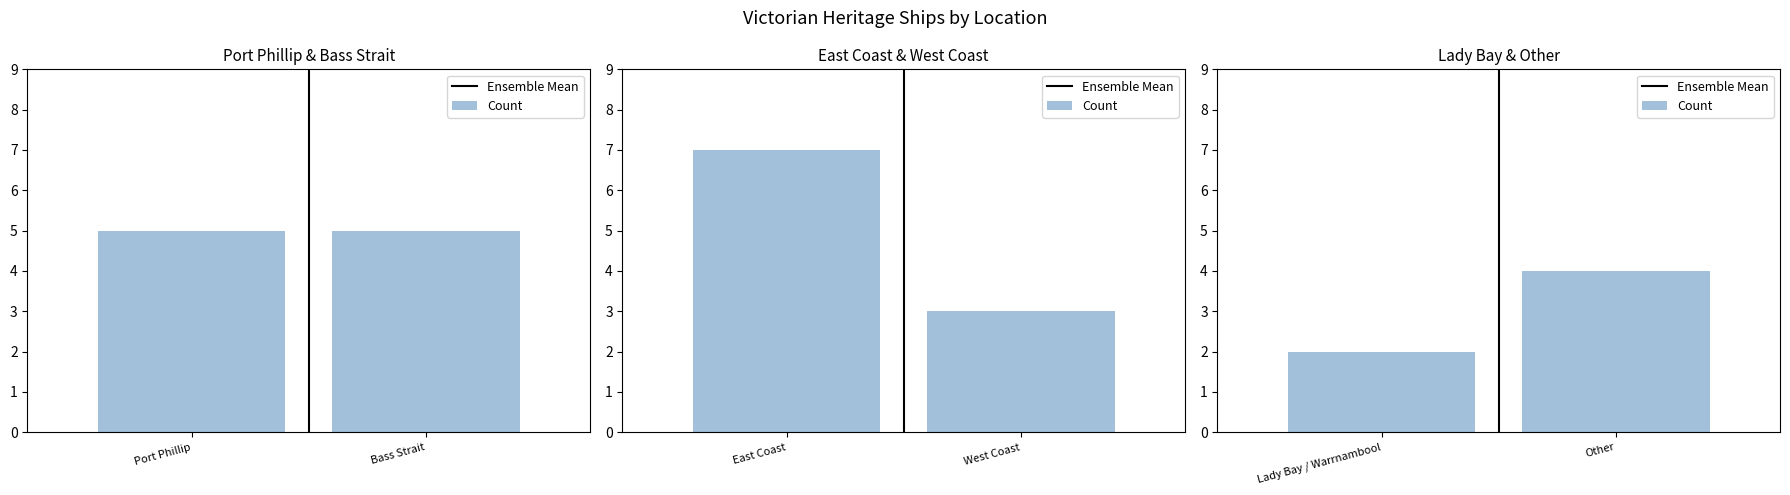

Rank the series by their average value, from highest to lowest.

Count, Ensemble Mean